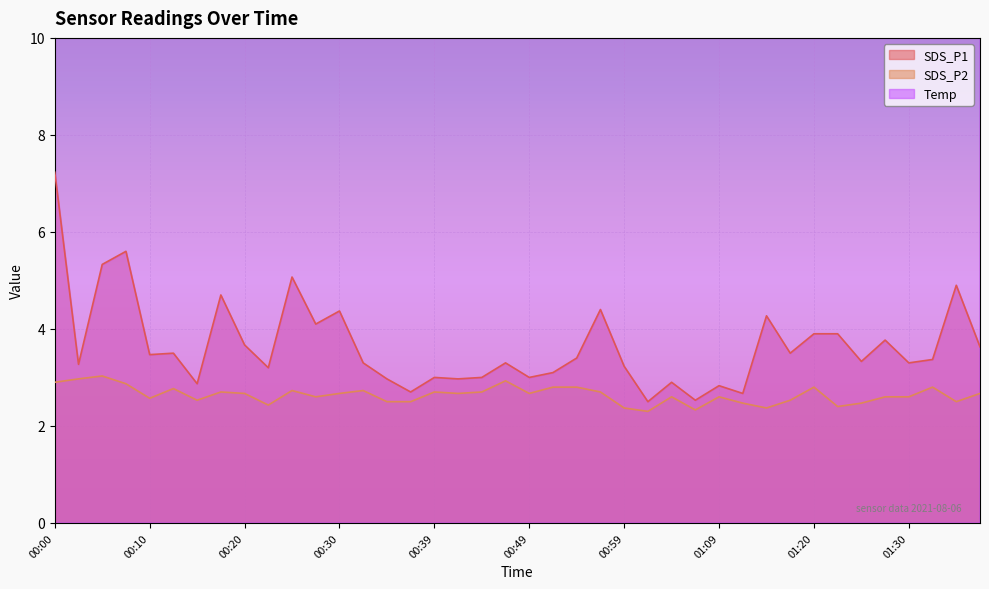

What is the approximate value of SDS_P1 at 00:39?

3.0